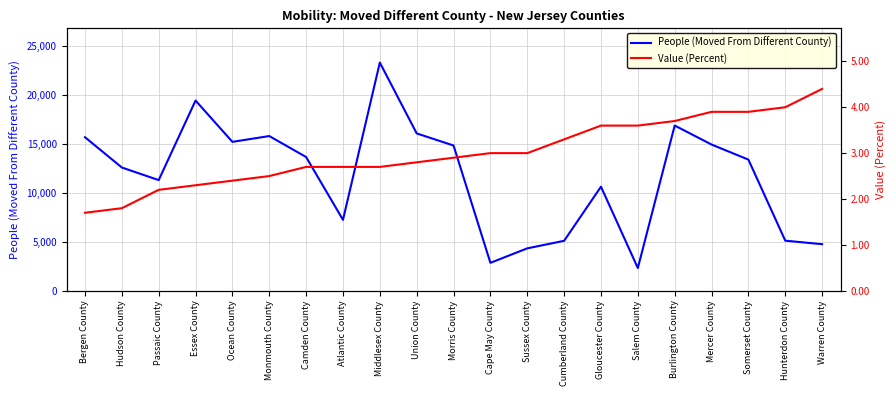

Reading right to left, list all the values displayed in this chart.

People (Moved From Different County): Warren County=4759.0	Hunterdon County=5117.0	Somerset County=13396.0	Mercer County=14935.0	Burlington County=16878.0	Salem County=2324.0	Gloucester County=10630.0	Cumberland County=5104.0	Sussex County=4333.0	Cape May County=2854.0	Morris County=14836.0	Union County=16071.0	Middlesex County=23308.0	Atlantic County=7244.0	Camden County=13660.0	Monmouth County=15802.0	Ocean County=15210.0	Essex County=19428.0	Passaic County=11303.0	Hudson County=12591.0	Bergen County=15683.0
Value (Percent): Warren County=4.4	Hunterdon County=4.0	Somerset County=3.9	Mercer County=3.9	Burlington County=3.7	Salem County=3.6	Gloucester County=3.6	Cumberland County=3.3	Sussex County=3.0	Cape May County=3.0	Morris County=2.9	Union County=2.8	Middlesex County=2.7	Atlantic County=2.7	Camden County=2.7	Monmouth County=2.5	Ocean County=2.4	Essex County=2.3	Passaic County=2.2	Hudson County=1.8	Bergen County=1.7